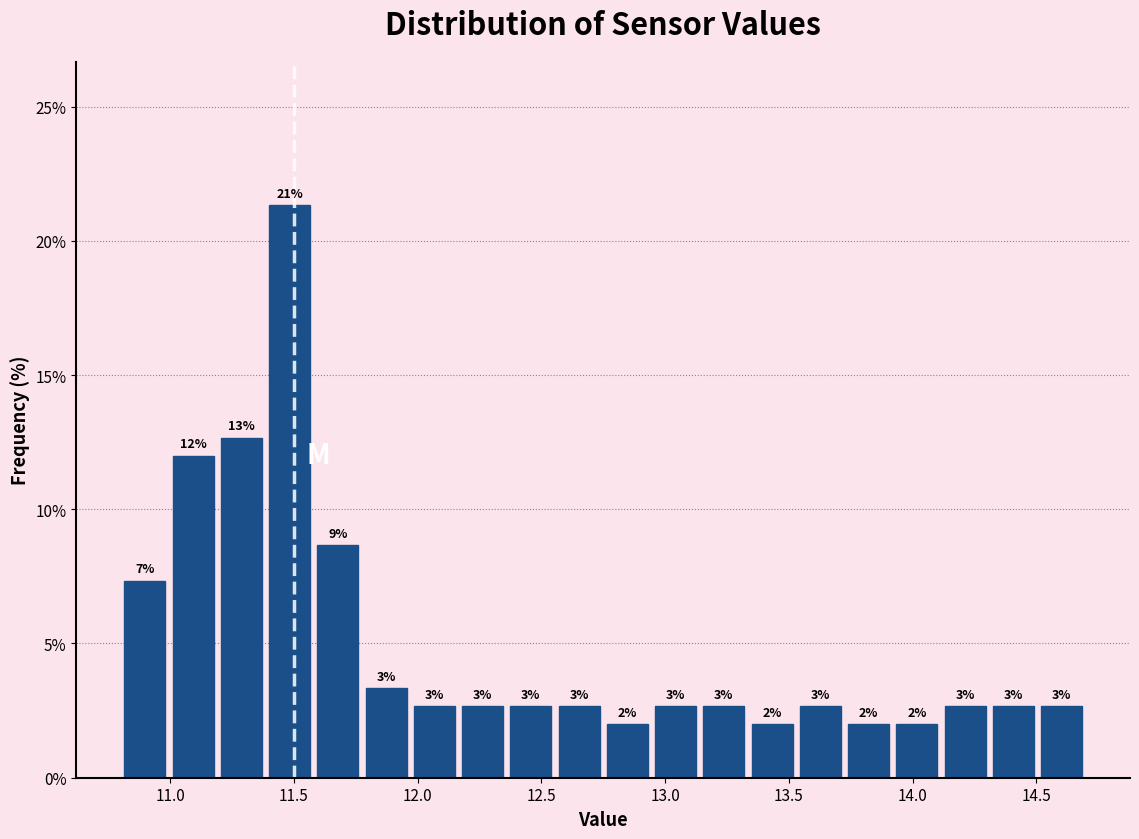

Around what value on the x-axis is the tallest bar? Give the approximate position of its centre, as read against the axis.

11.50